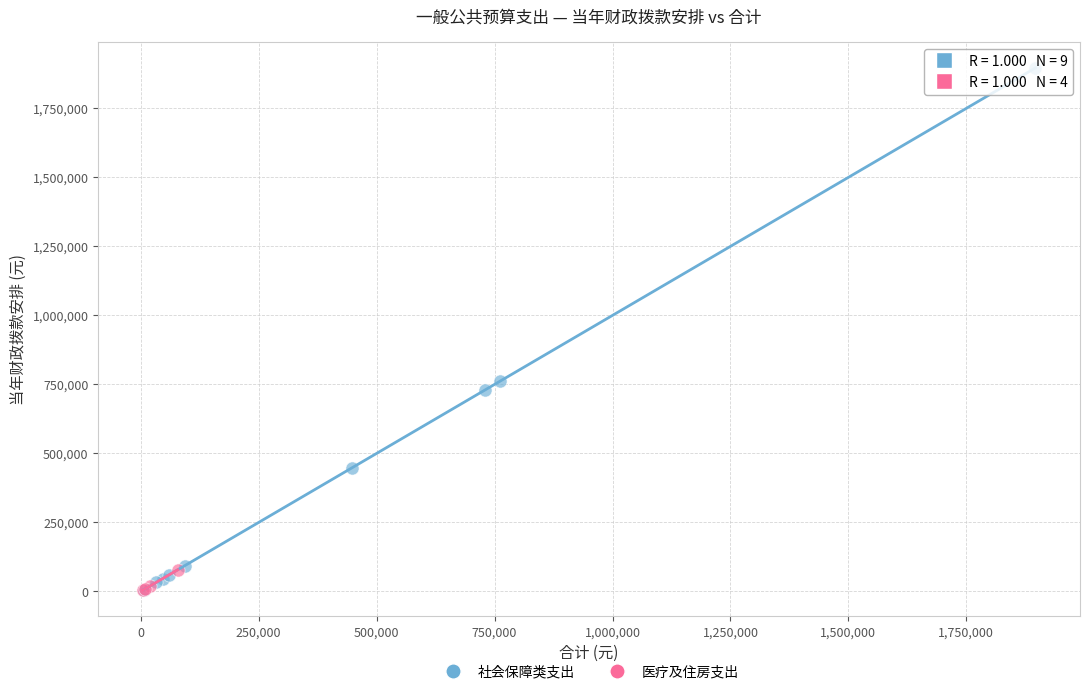

Which series contains the highest Y value?

社会保障类支出